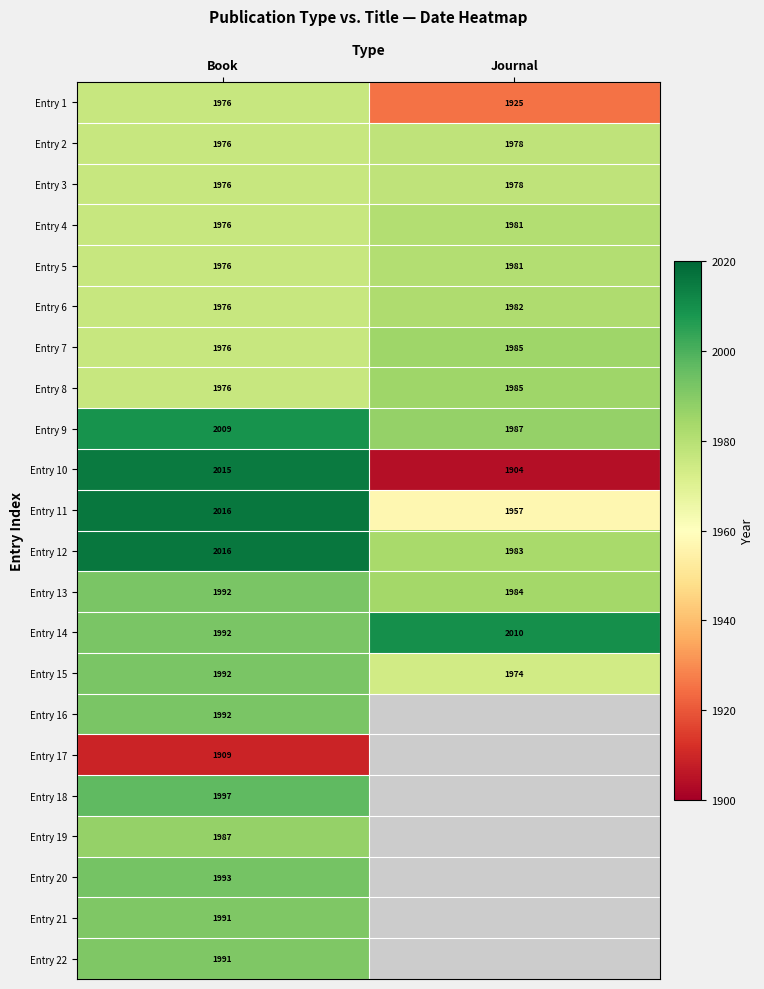

True or false: Entry 13 has a value of 1992 at Book.

True